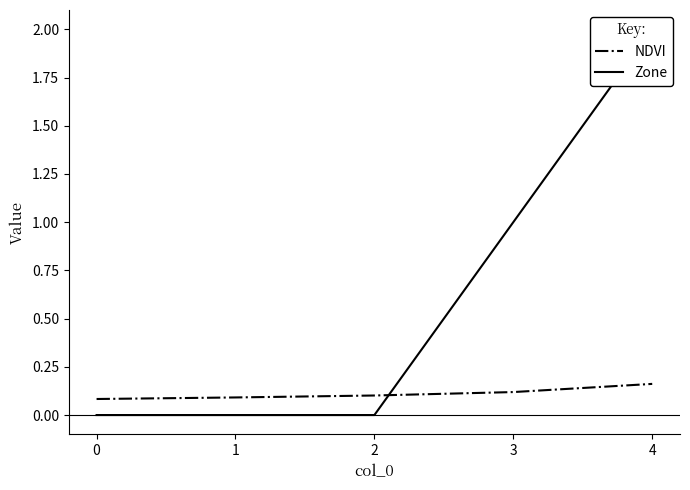

True or false: Zone has more than 1 interior local peaks.

False